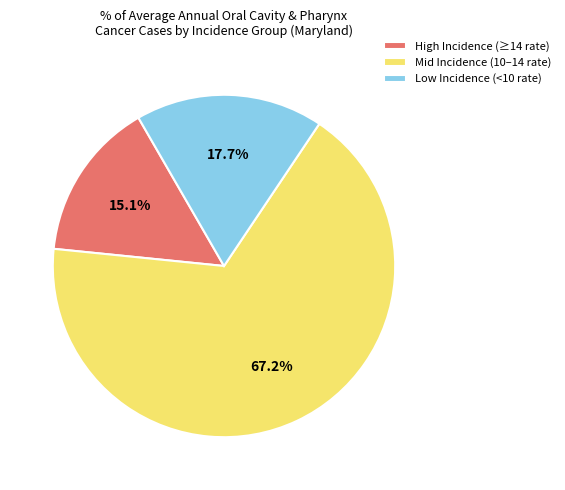

Do High Incidence (≥14 rate) and Mid Incidence (10–14 rate) together represent more than half of the pie?

Yes